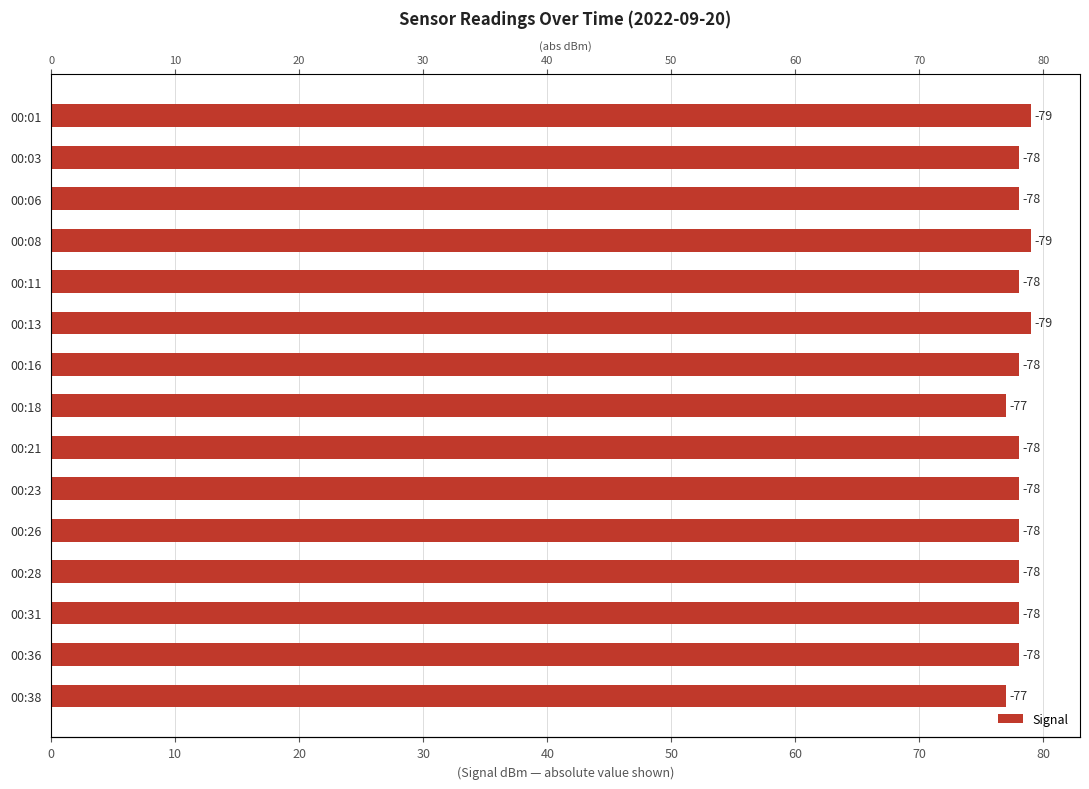

Is it true that the value at 00:18 is 112?

False